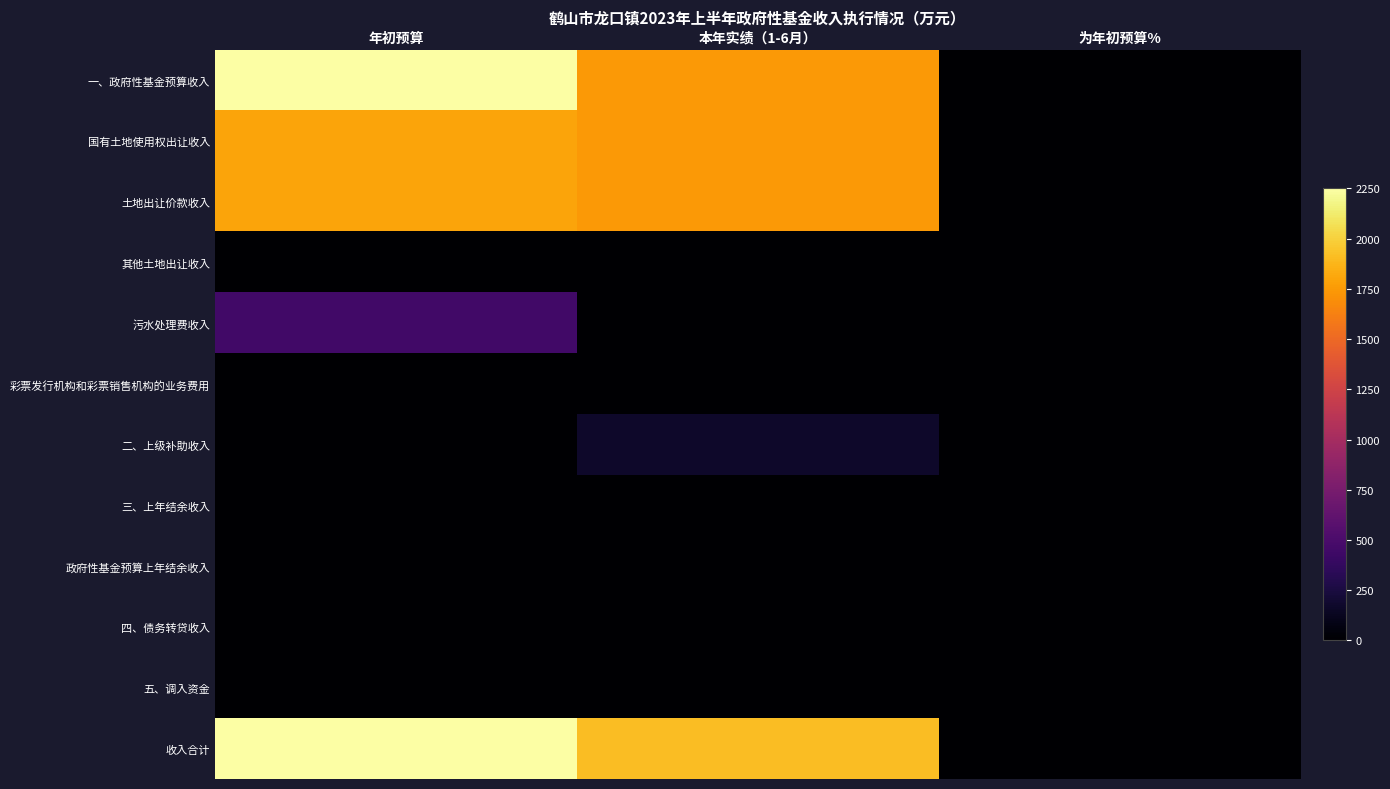

Rank the series by their maximum value, from lowest to highest.

其他土地出让收入, 彩票发行机构和彩票销售机构的业务费用, 三、上年结余收入, 政府性基金预算上年结余收入, 四、债务转贷收入, 五、调入资金, 二、上级补助收入, 污水处理费收入, 国有土地使用权出让收入, 土地出让价款收入, 一、政府性基金预算收入, 收入合计